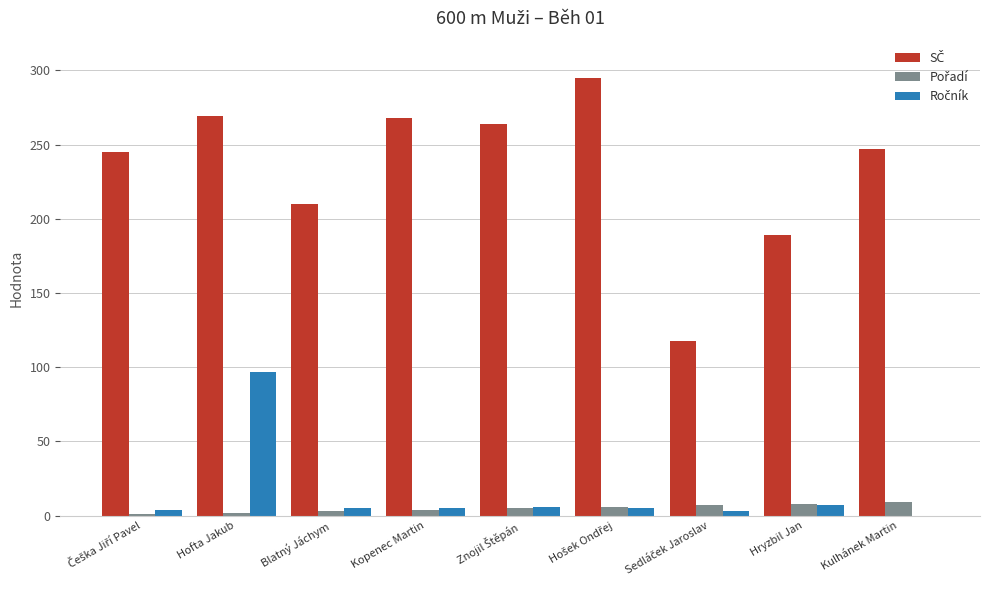

Which category has the lowest value in the SČ series?

Sedláček Jaroslav